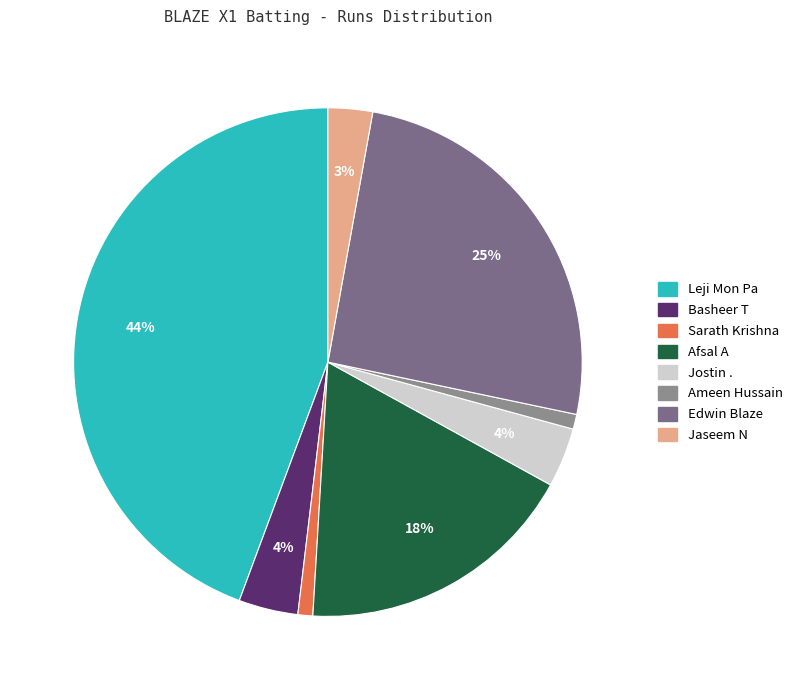

Is Jaseem N the majority of the pie?

No